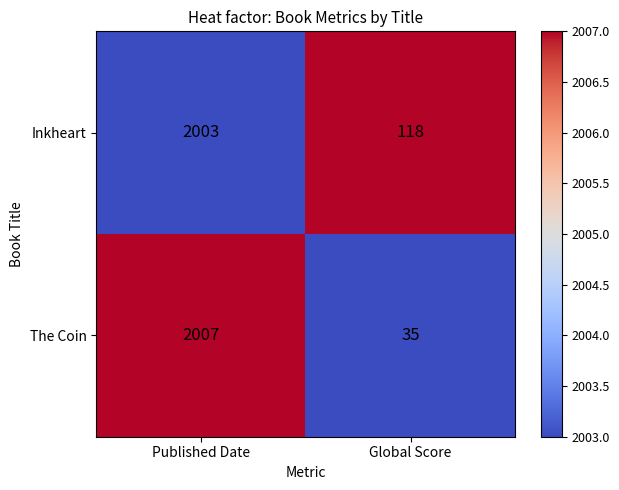

What is the difference between the The Coin values at Global Score and Published Date?

1972